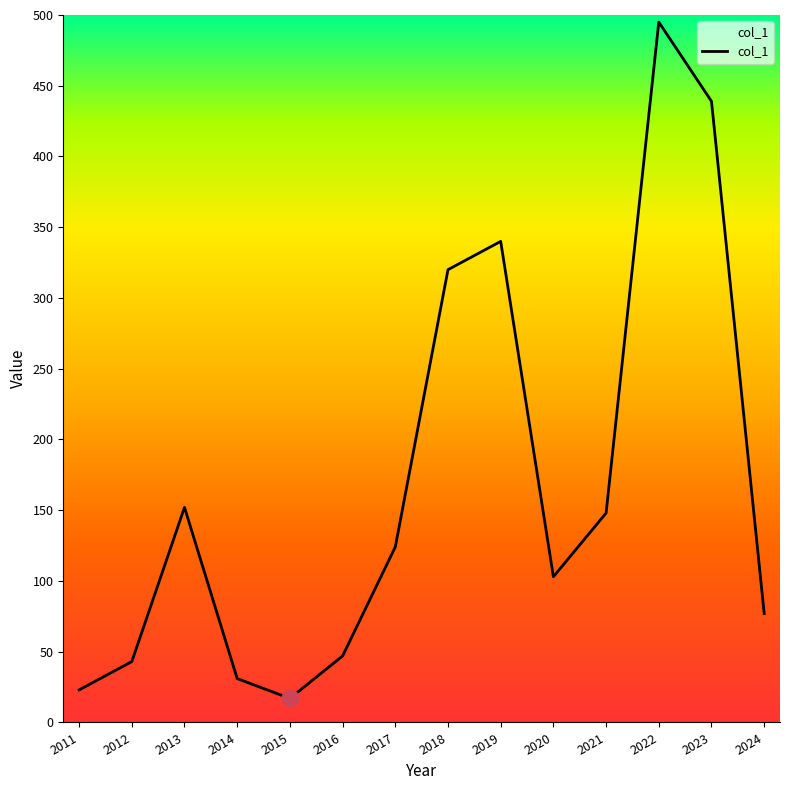

The value at 2017 is 124. True or false?

True